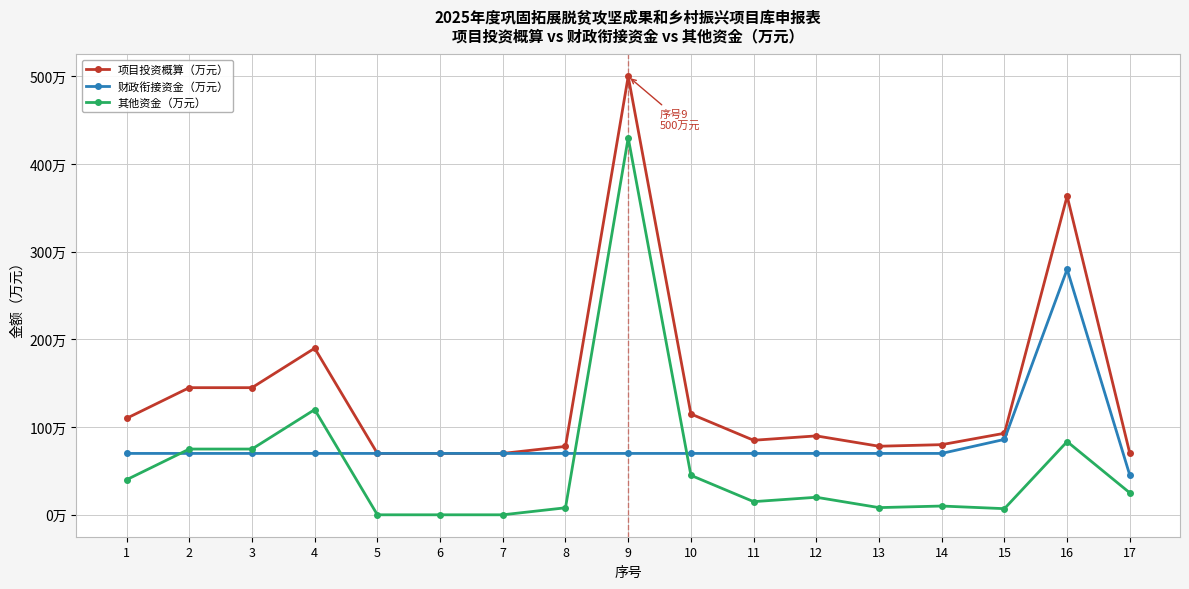

Reading left to right, list all the values displayed in this chart.

项目投资概算（万元）: 1=110.0	2=145.0	3=145.0	4=190.0	5=70.0	6=70.0	7=70.0	8=78.0	9=500.0	10=115.0	11=85.0	12=90.0	13=78.2	14=80.0	15=93.0	16=363.5	17=70.0
财政衔接资金（万元）: 1=70.0	2=70.0	3=70.0	4=70.0	5=70.0	6=70.0	7=70.0	8=70.0	9=70.0	10=70.0	11=70.0	12=70.0	13=70.0	14=70.0	15=86.0	16=280.0	17=45.0
其他资金（万元）: 1=40.0	2=75.0	3=75.0	4=120.0	5=0.0	6=0.0	7=0.0	8=8.0	9=430.0	10=45.0	11=15.0	12=20.0	13=8.2	14=10.0	15=7.0	16=83.5	17=25.0